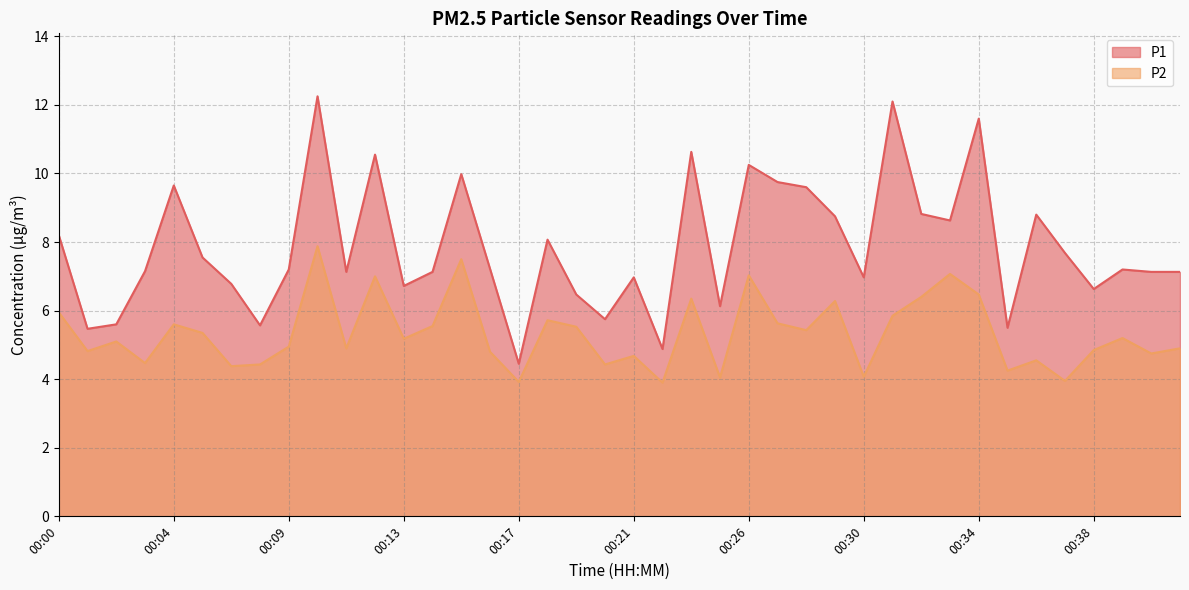

In P1, how many points are higher than both neighbors (excluding endpoints)?

12